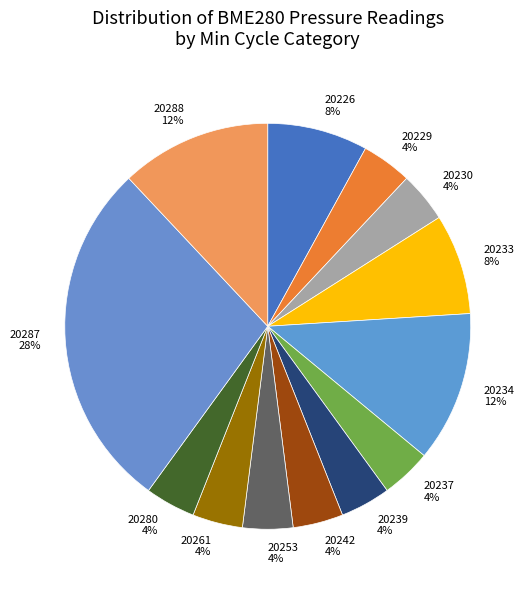

The 20288 slice represents 12% of the pie. True or false?

True